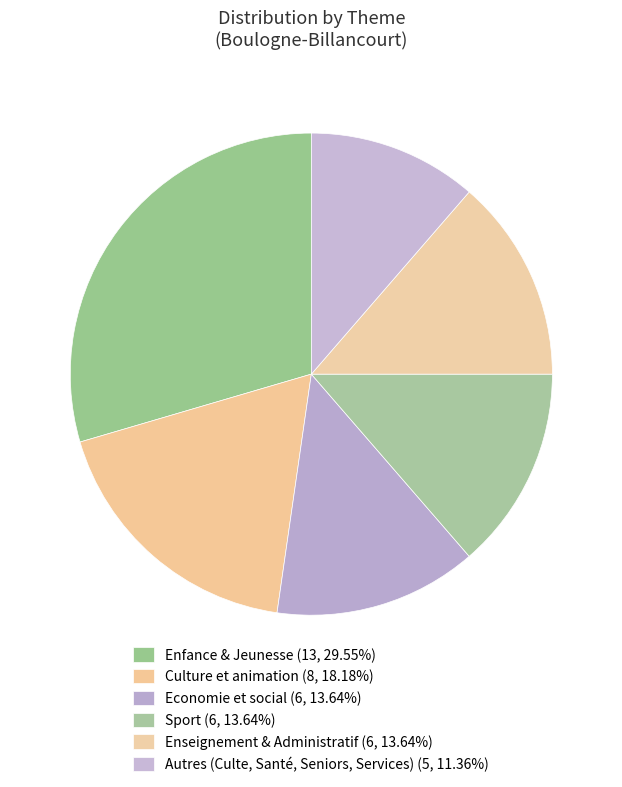

Count the number of slices in the pie.

6